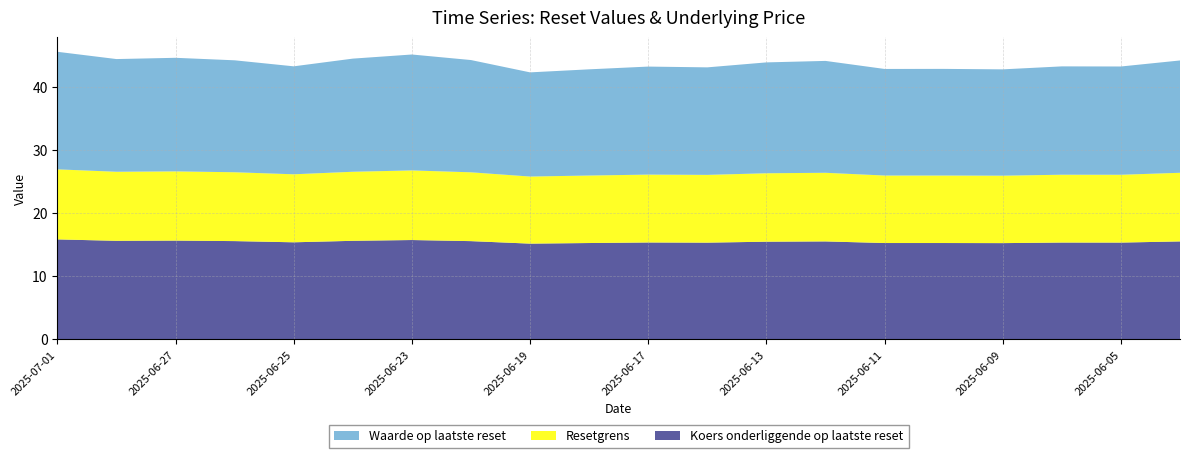

Reading right to left, transcribe all the data shown in this chart.

Waarde op laatste reset: 17.8	17.1	17.2	16.8	16.9	16.9	17.7	17.6	17.0	17.1	16.8	16.5	17.8	18.4	17.9	17.1	17.7	18.0	17.9	18.6
Resetgrens: 10.9	10.7	10.7	10.7	10.7	10.7	10.9	10.8	10.7	10.8	10.7	10.6	10.9	11.0	10.9	10.8	10.9	11.0	10.9	11.1
Koers onderliggende op laatste reset: 15.5	15.3	15.3	15.3	15.3	15.3	15.5	15.5	15.3	15.4	15.3	15.2	15.6	15.8	15.6	15.4	15.6	15.7	15.6	15.8